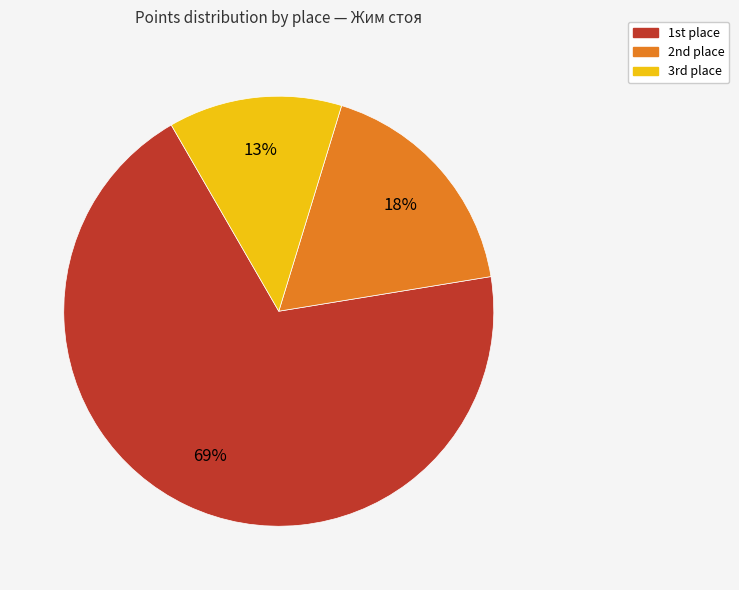

To the nearest percent, what is the average slice percentage?

33%